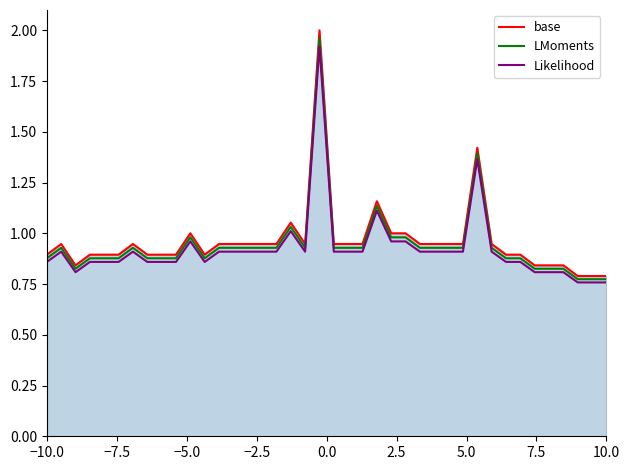

Which series has the widest spread of values?

base